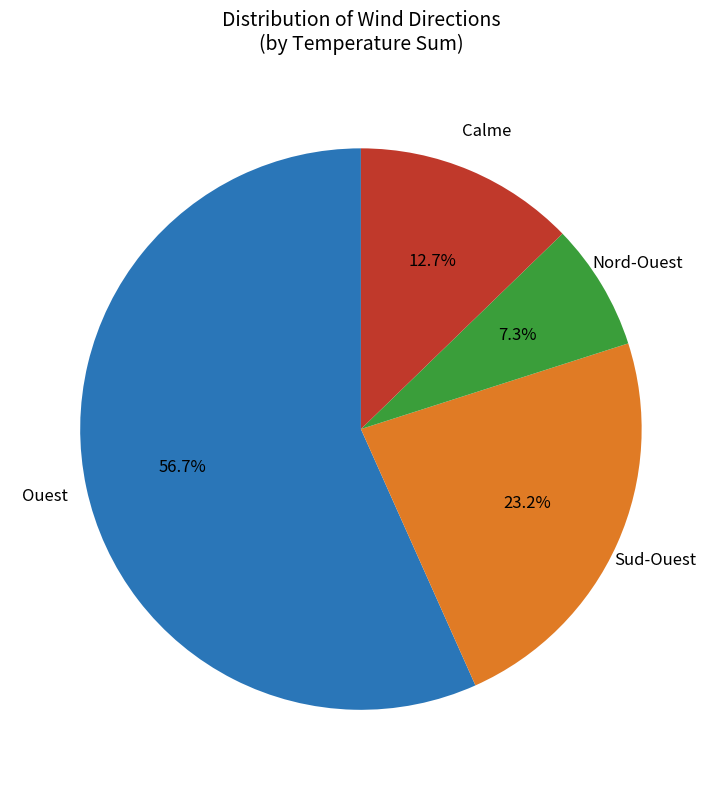

To the nearest percent, what percentage of the pie is Ouest?

57%